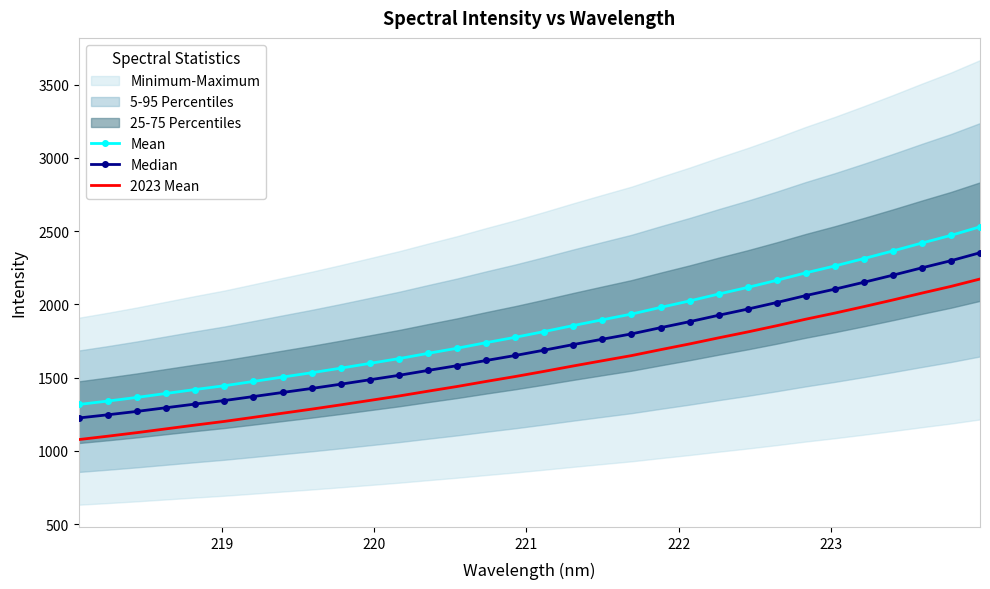

What is the minimum value for 2023 Mean?

1076.9